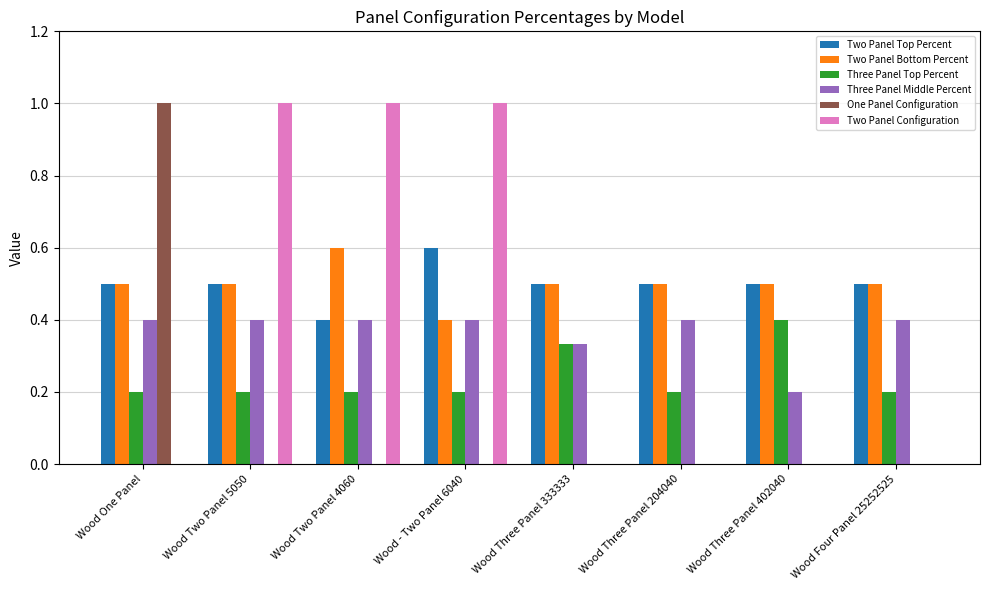

True or false: Three Panel Middle Percent has a value of 0.4 at Wood One Panel.

True